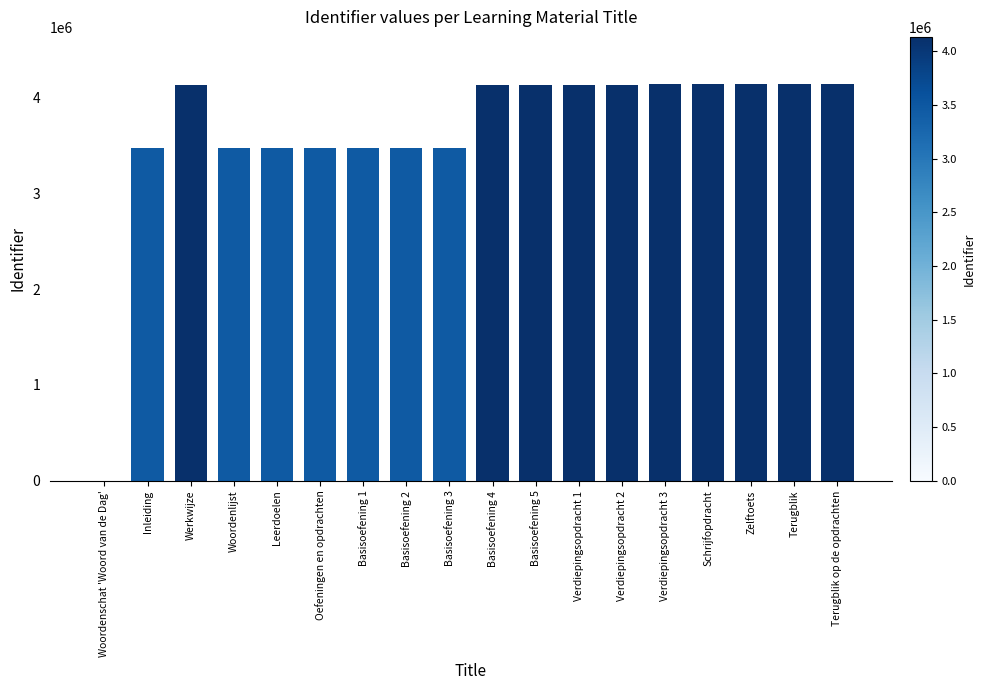

Is it true that the value at Inleiding is 3467792?

True